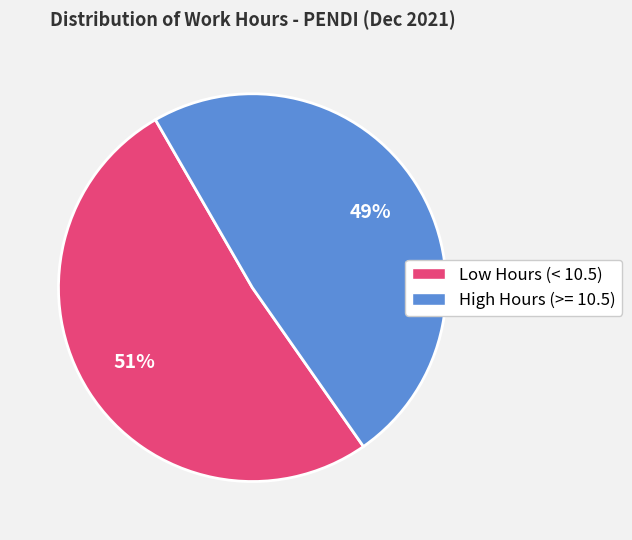

To the nearest percent, what is the average slice percentage?

50%